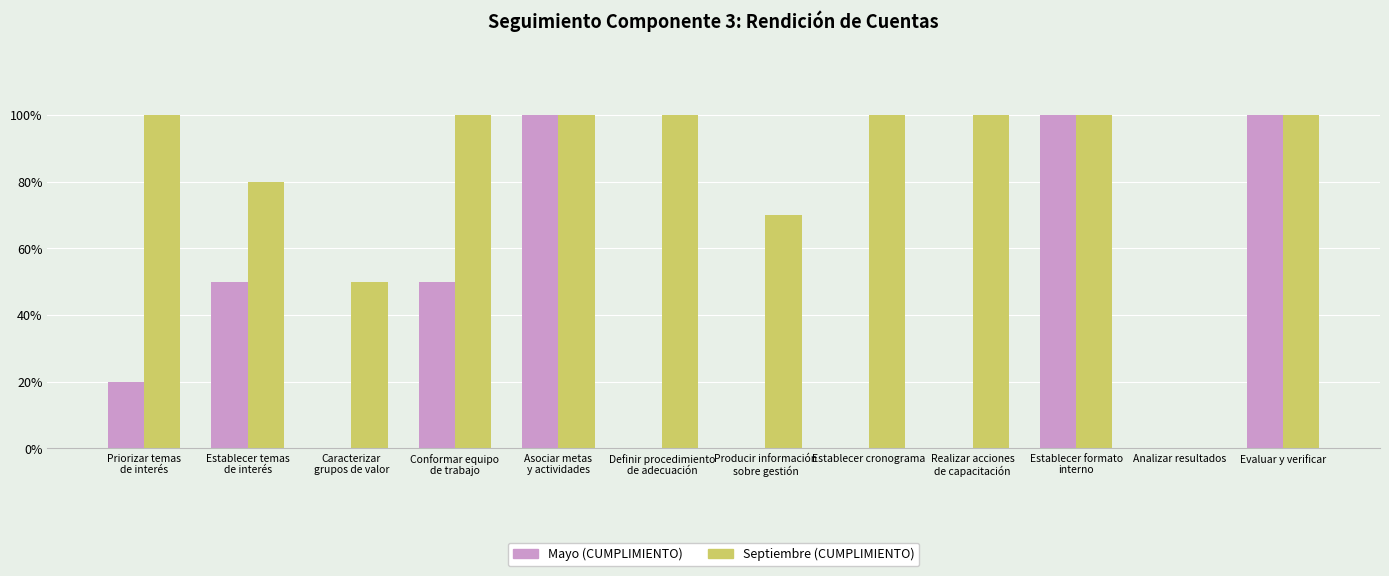

Is it true that Mayo (CUMPLIMIENTO) equals 158 at Evaluar y verificar?

False